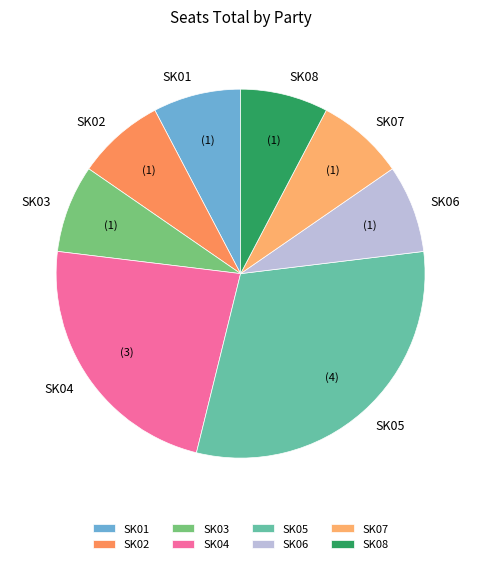

What is the ratio of the value at SK03 to the value at SK07?

1.0